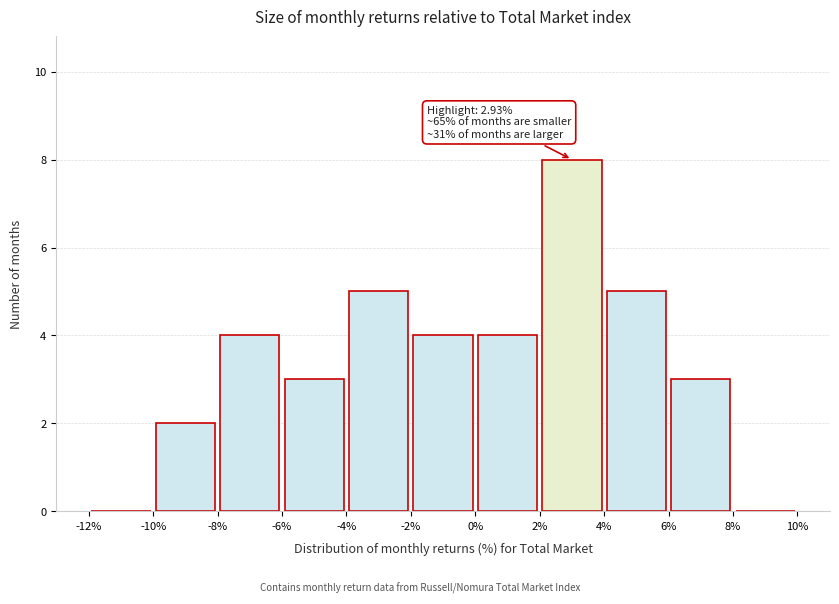

Over which range of the x-axis is the bar tallest?

2% to 4%